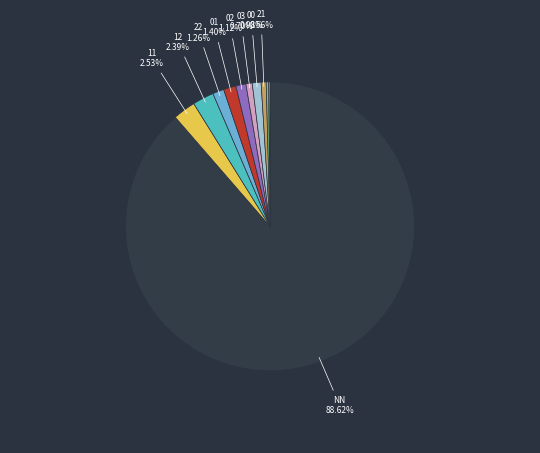

Count the number of slices in the pie.

11